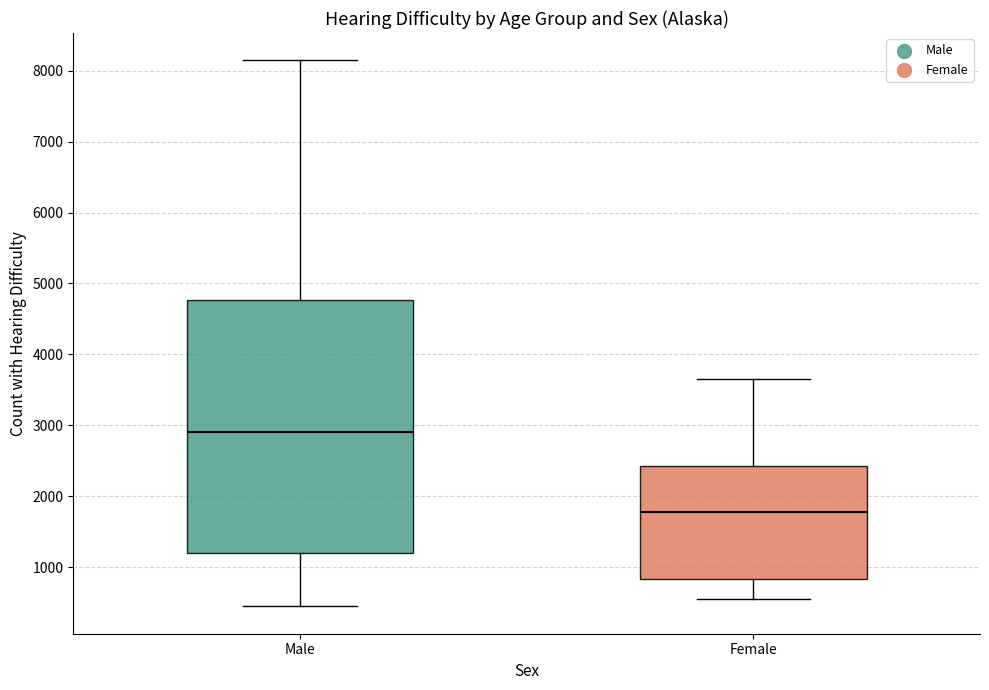

Reading left to right, transcribe this box plot: for each box, give where its median line is, the range the box spans, and where its two whiskers end, as read against the y-axis. The values are not printed on the chart, so give them approximately, as read against the axis.

Male: median 2900, box 1200 to 4800, whiskers 400 to 8100
Female: median 1800, box 800 to 2400, whiskers 600 to 3700